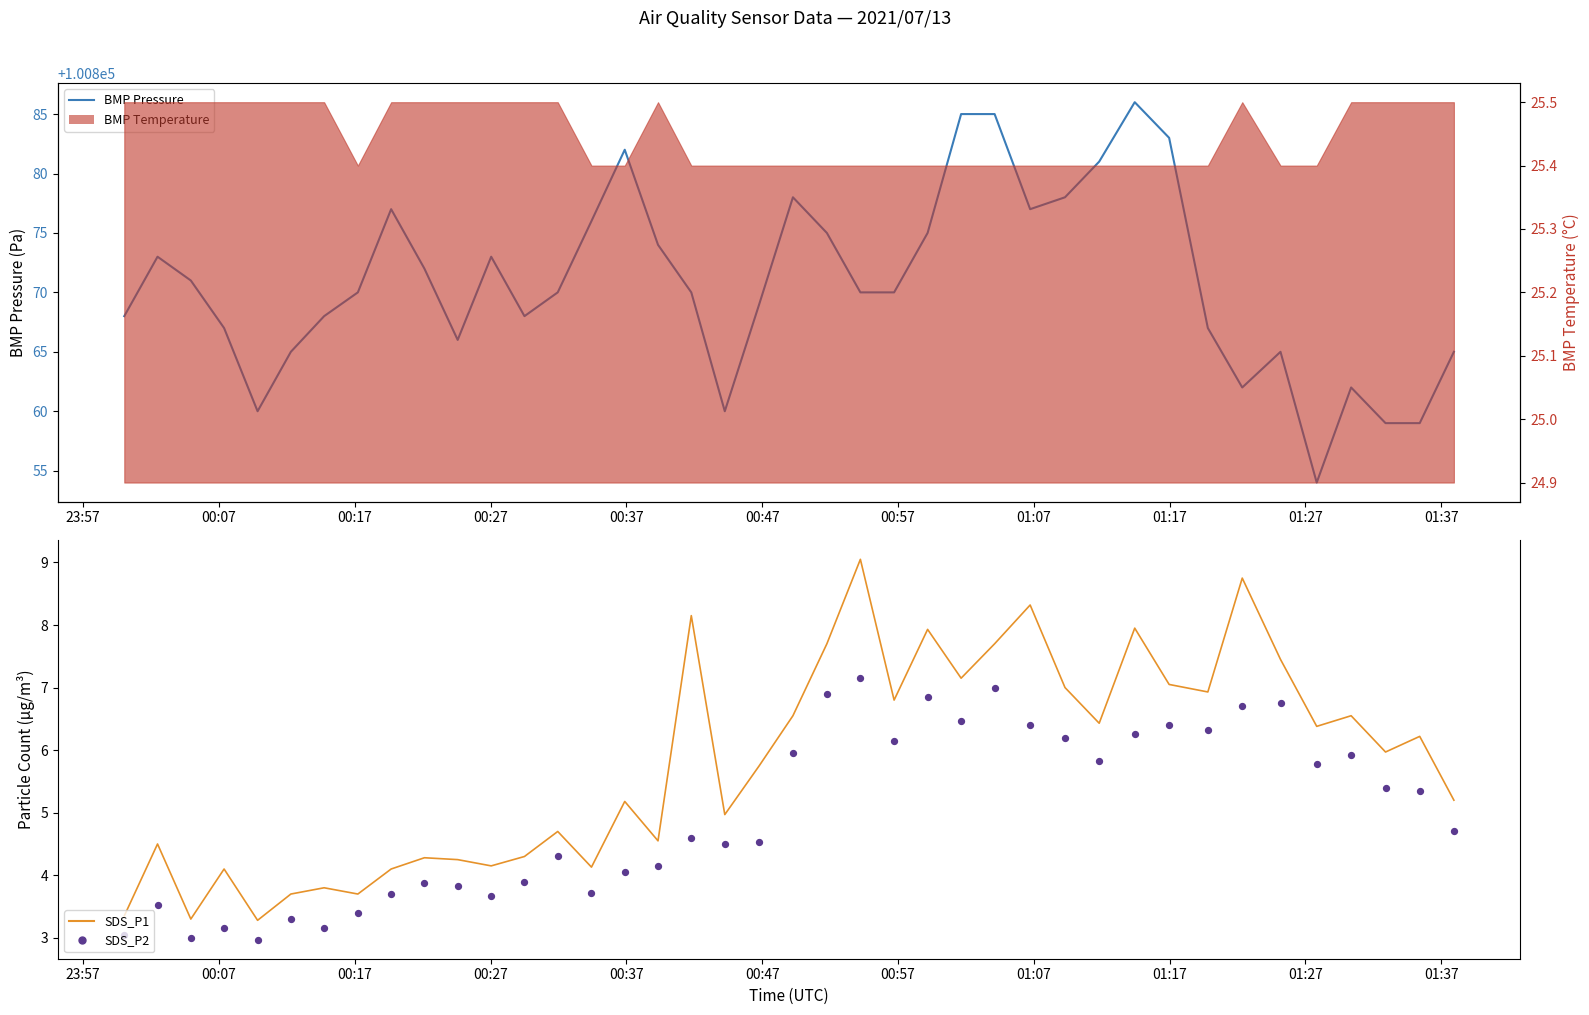

At how many categories does at least one series exceed 84537?

40